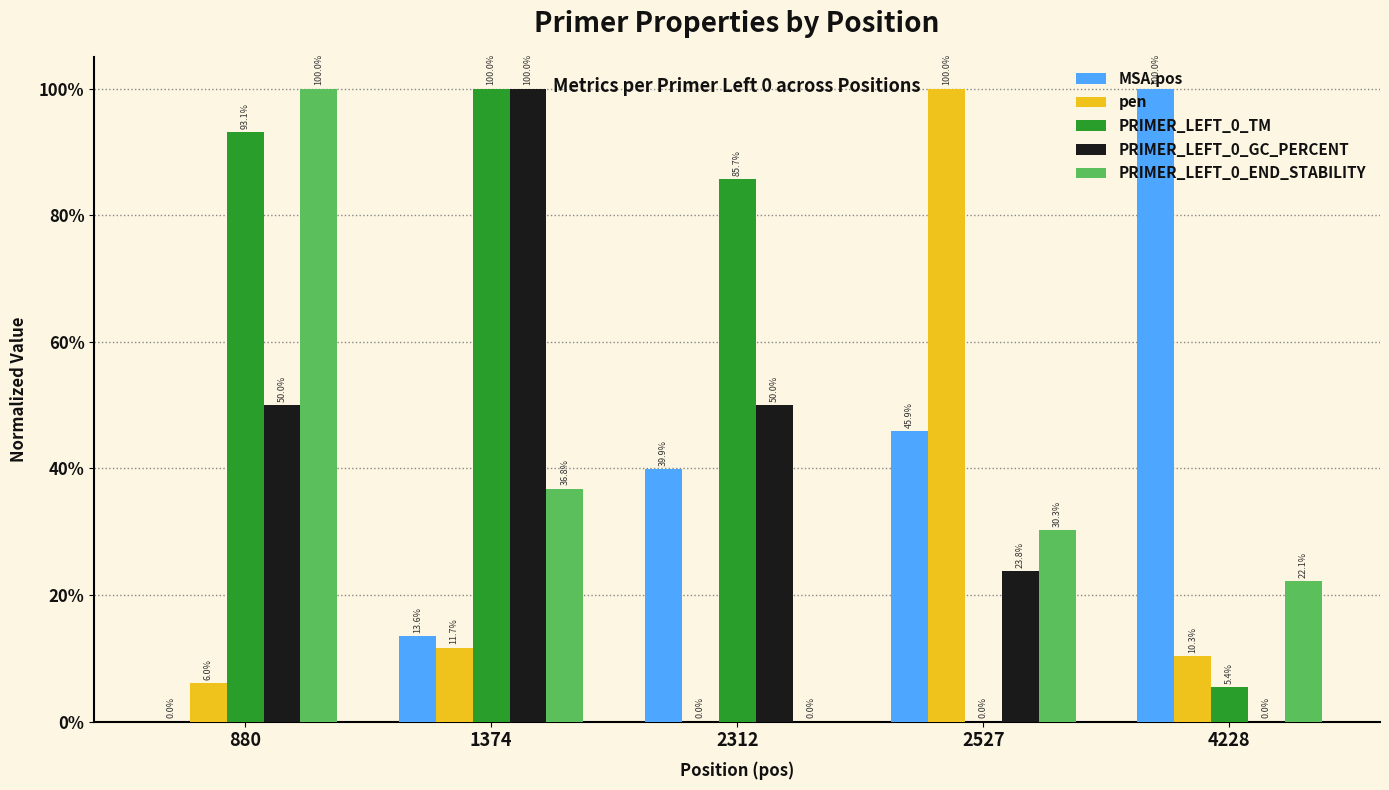

What are all the series names shown in the legend?

MSA.pos, pen, PRIMER_LEFT_0_TM, PRIMER_LEFT_0_GC_PERCENT, PRIMER_LEFT_0_END_STABILITY